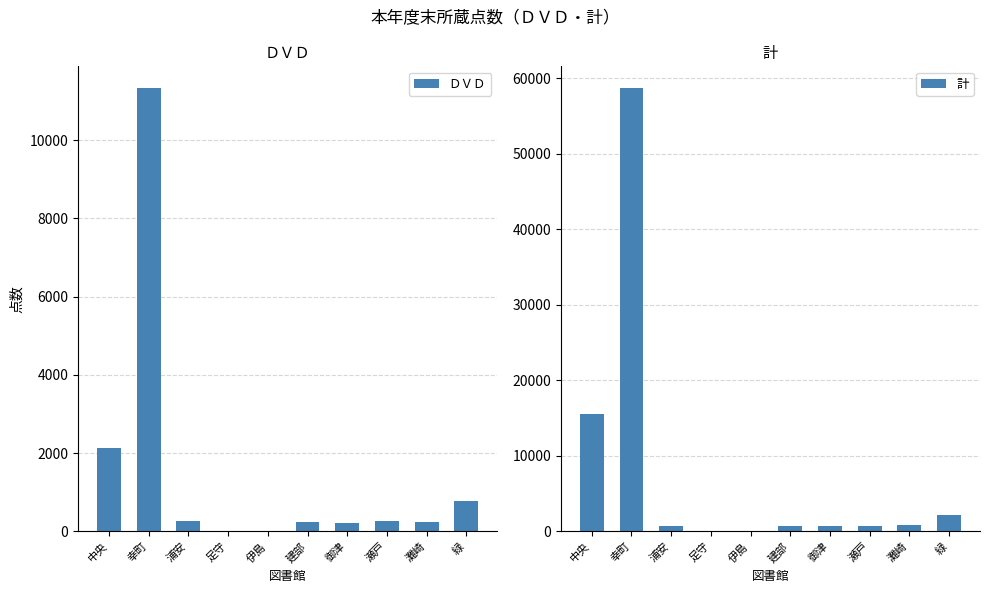

Between 足守 and 伊島, which series saw the biggest shift?

ＤＶＤ